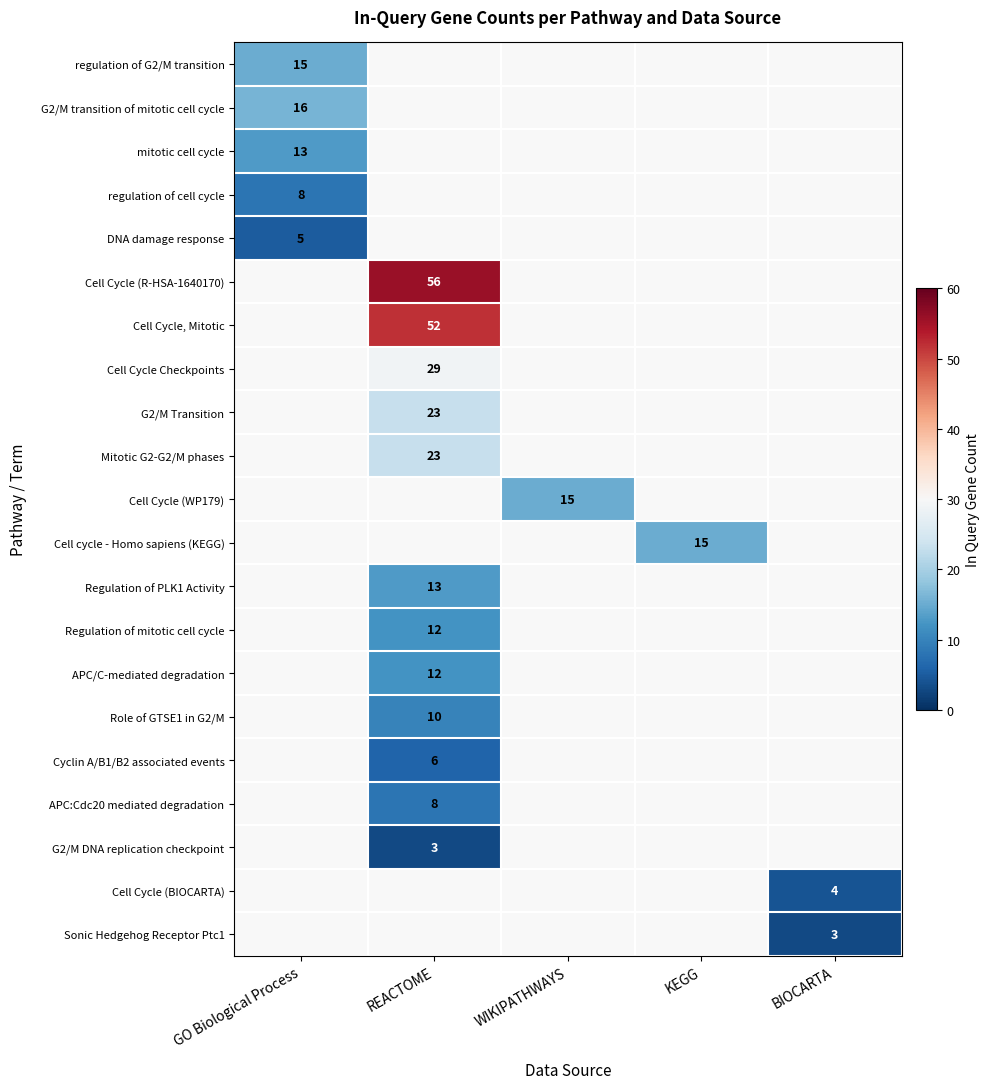

The Regulation of mitotic cell cycle series shows 6.7 at REACTOME. True or false?

False